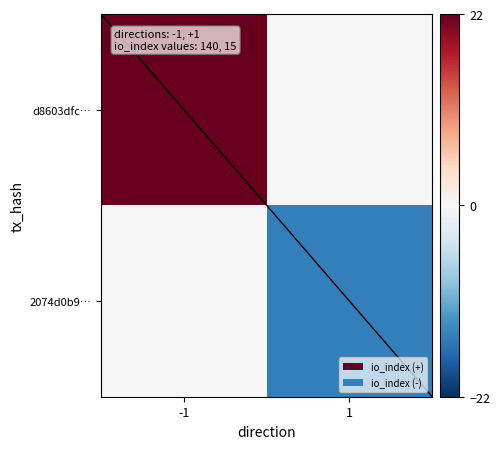

What is the spread (max minus min) of values at 1?

15